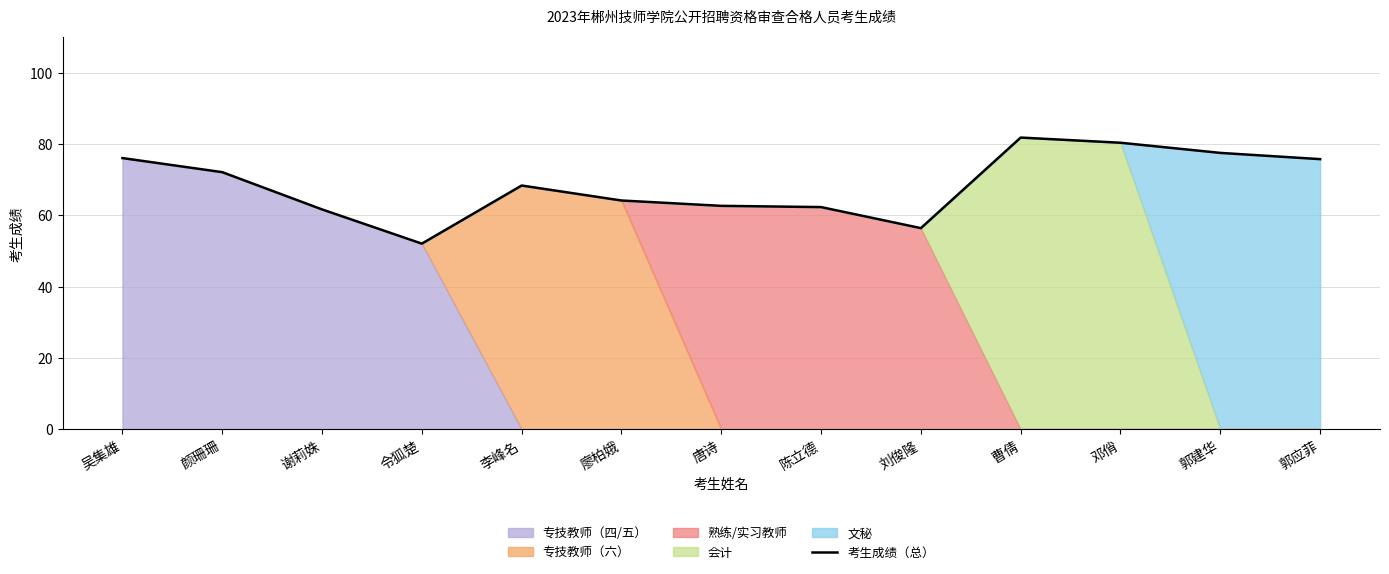

What is the difference between the second highest and second lowest values?

23.9